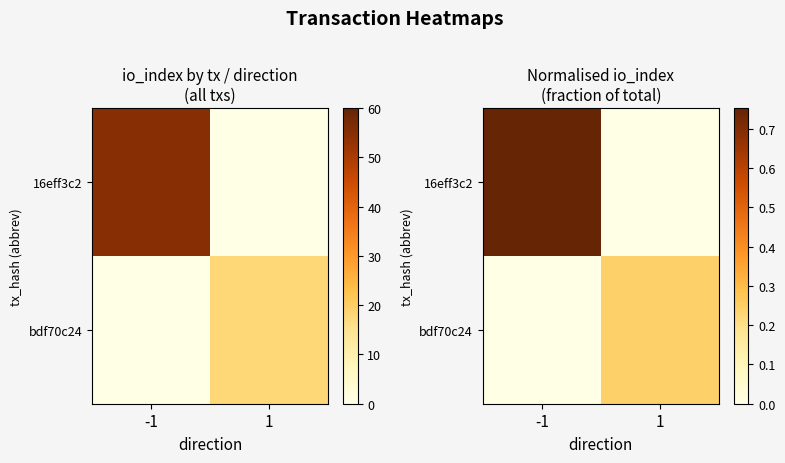

What is the difference between the maximum and minimum values in the bdf70c24 series?

0.2